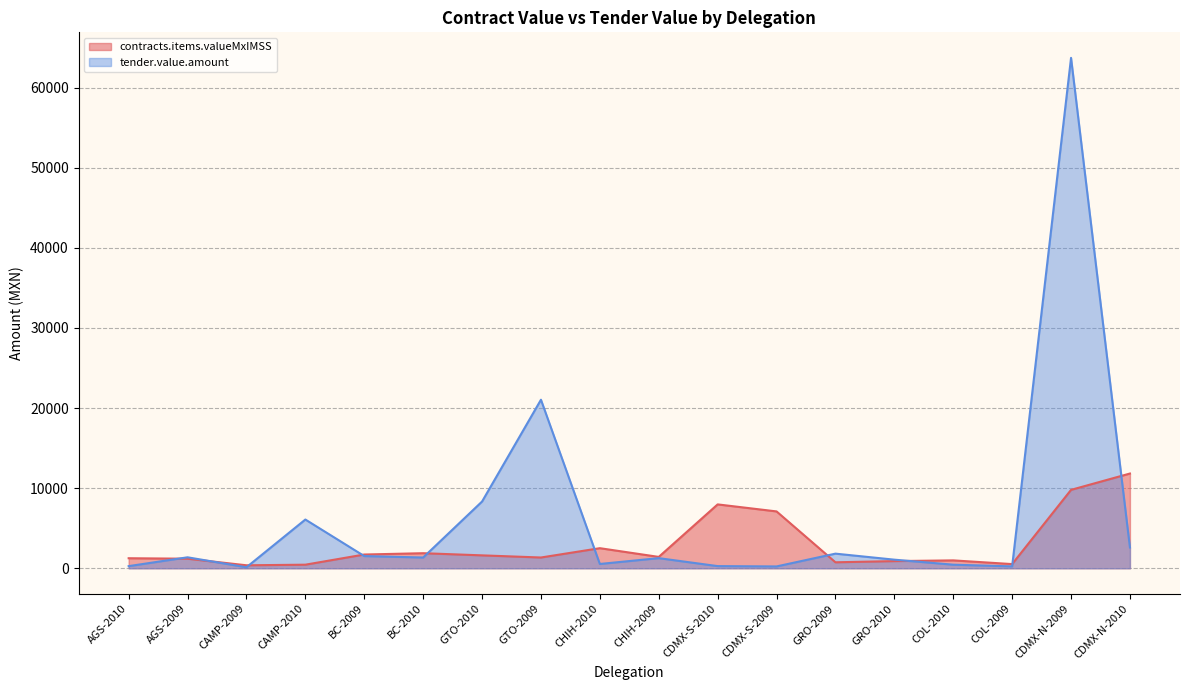

At which category does tender.value.amount reach its first local valley?

CAMP-2009